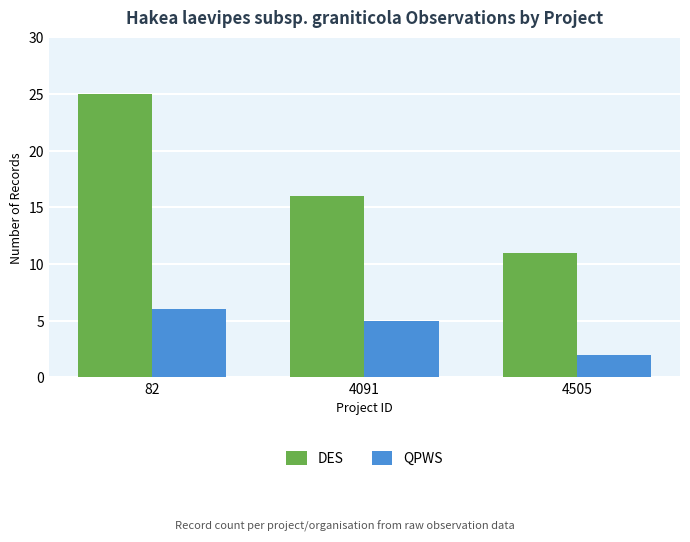

Between 4091 and 4505, which series saw the biggest shift?

DES